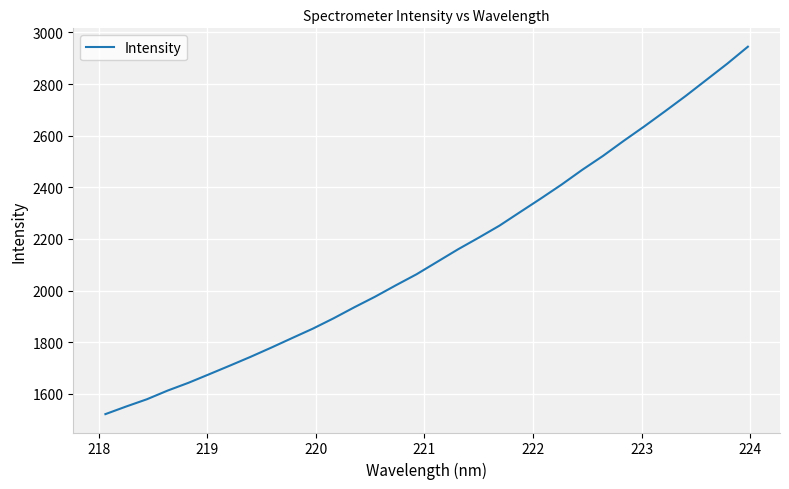

What is the smallest value displayed?

1521.9